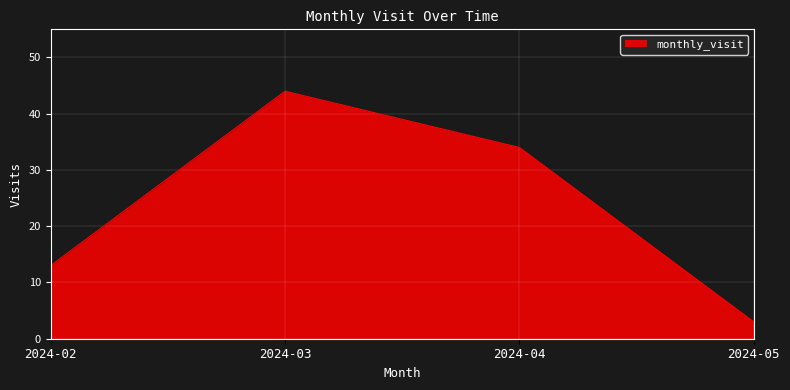

How many values are below 34?

2